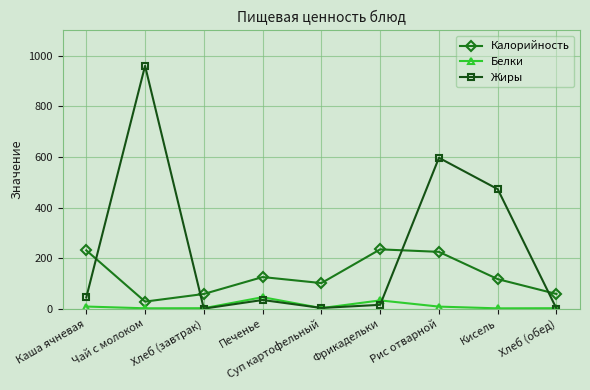

How many intersections are there between Калорийность and Жиры?

4